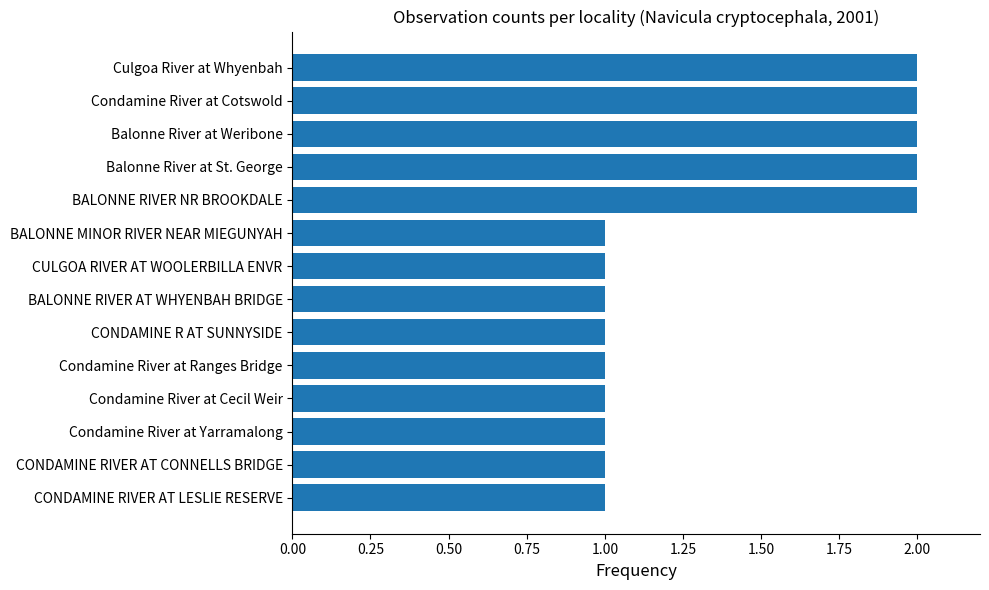

The chart shows a value of 0 at Condamine River at Cecil Weir. True or false?

False